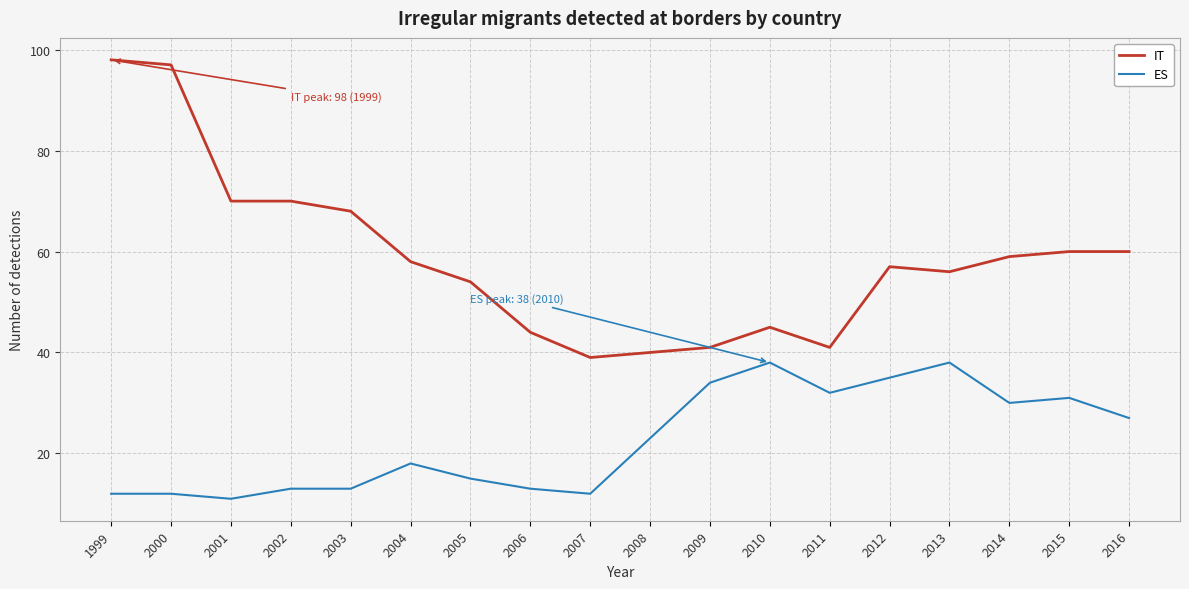

What is the approximate value of ES at 2010, to the nearest 10?

40